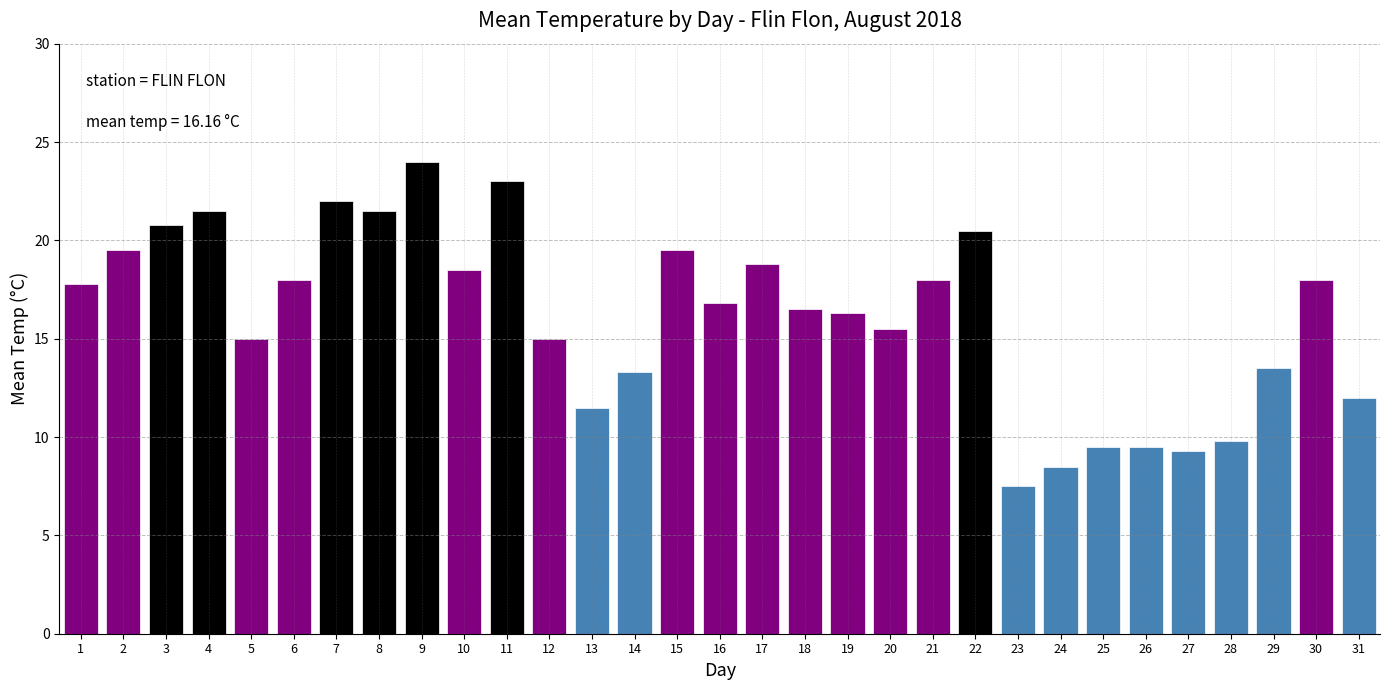

What is the greatest value displayed?

24.0